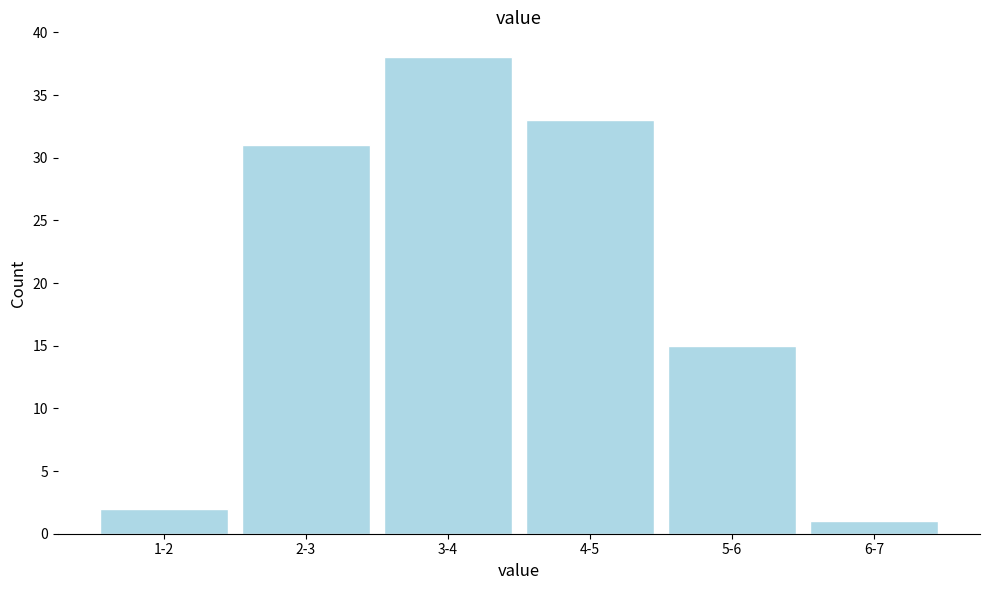

Reading left to right, transcribe all the data shown in this chart.

2	31	38	33	15	1